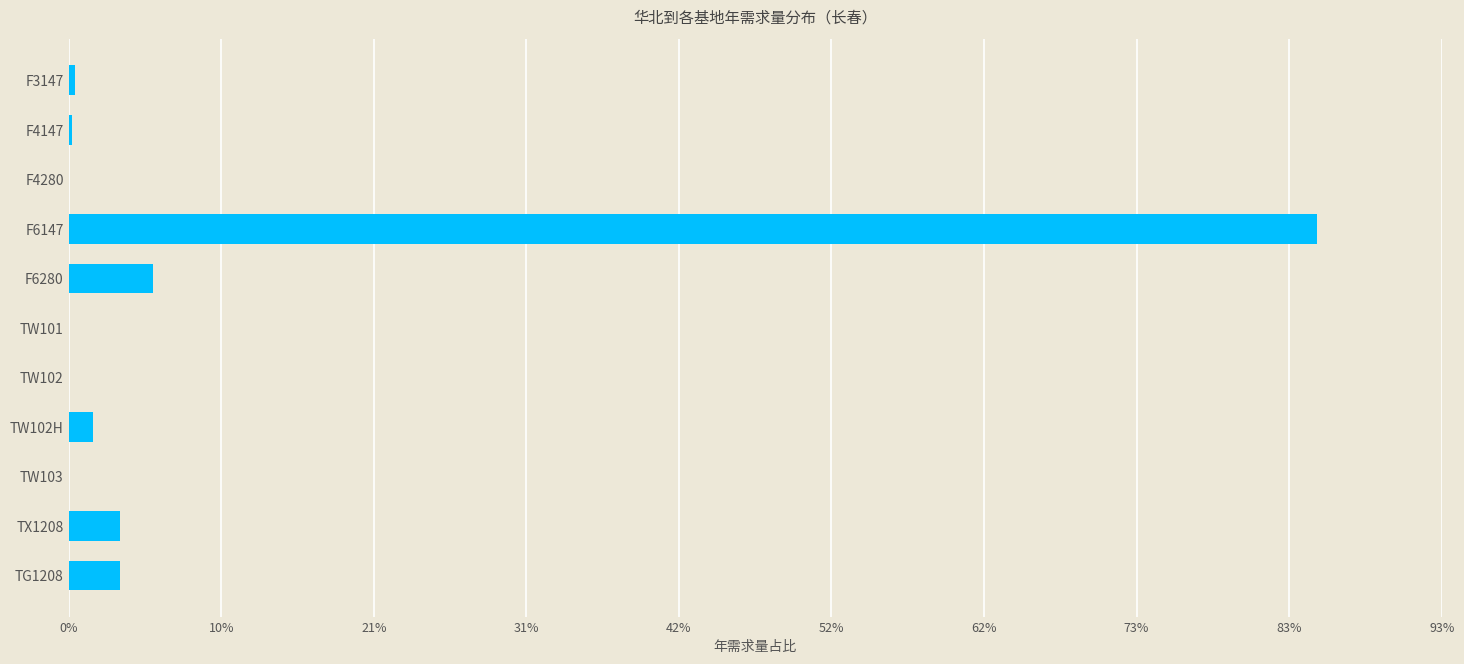

At which category does the chart reach its peak across all series?

F6147